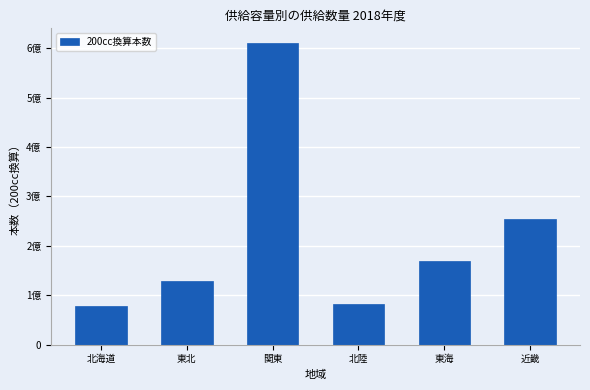

Rank the categories by value from highest to lowest.

関東, 近畿, 東海, 東北, 北陸, 北海道